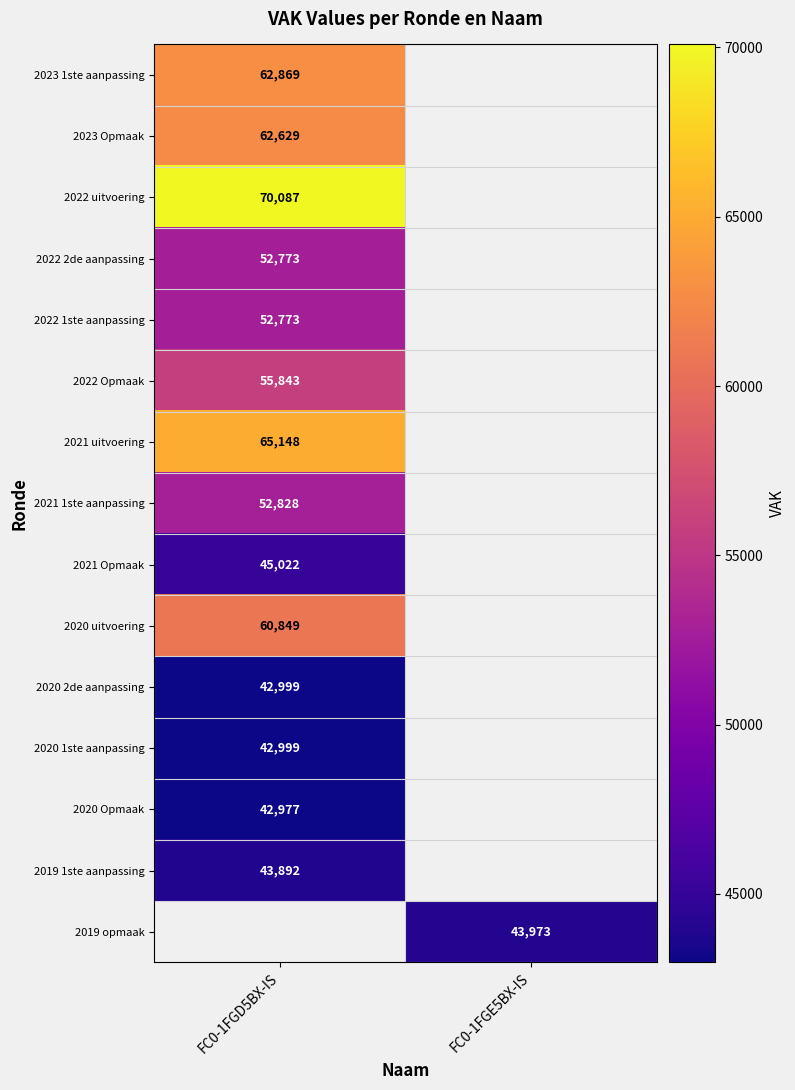

Is the value of 2020 Opmaak at FC0-1FGD5BX-IS greater than the value of 2022 Opmaak at FC0-1FGD5BX-IS?

No